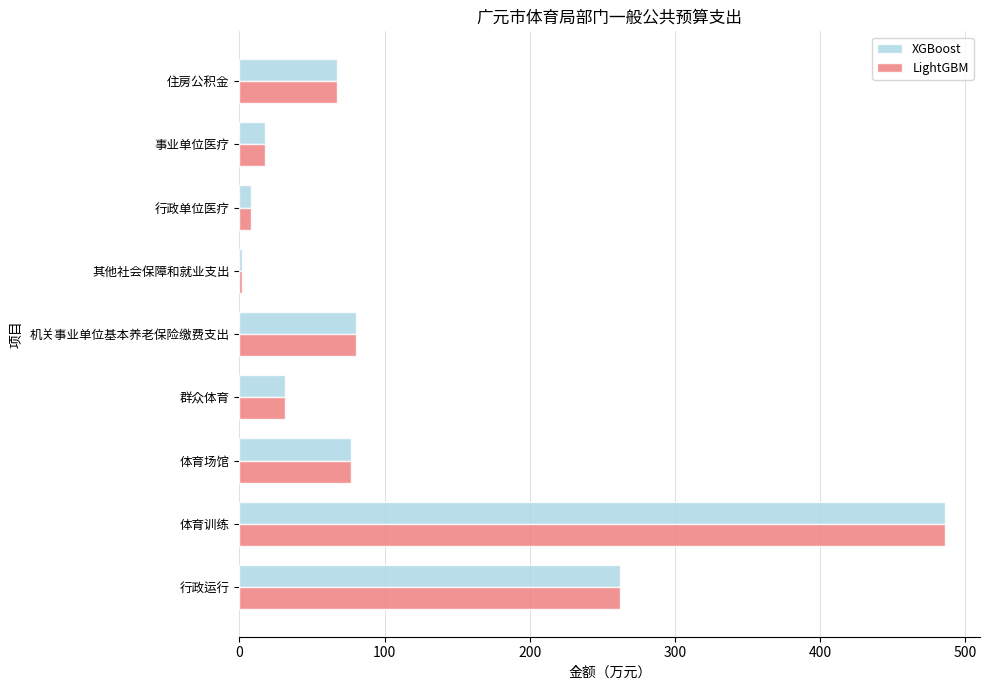

What is the difference between the maximum and minimum values in the LightGBM series?

483.8